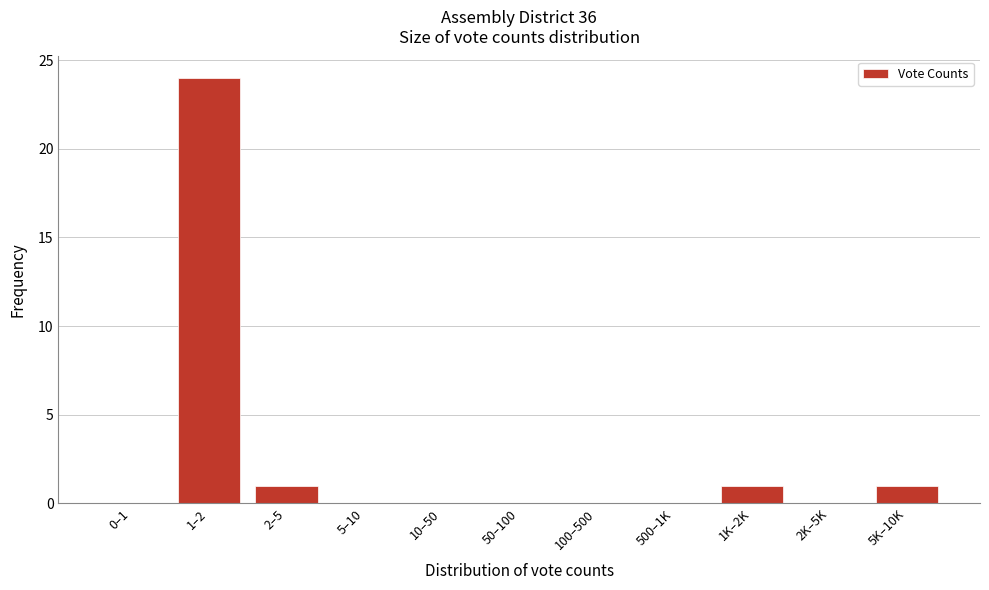

Reading left to right, what are all the values shown in this chart?

0–1=0	1–2=24	2–5=1	5–10=0	10–50=0	50–100=0	100–500=0	500–1K=0	1K–2K=1	2K–5K=0	5K–10K=1